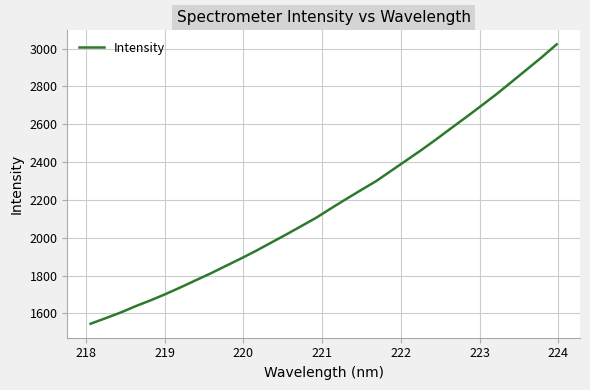

Does the chart display data point markers on the line(s)?

No